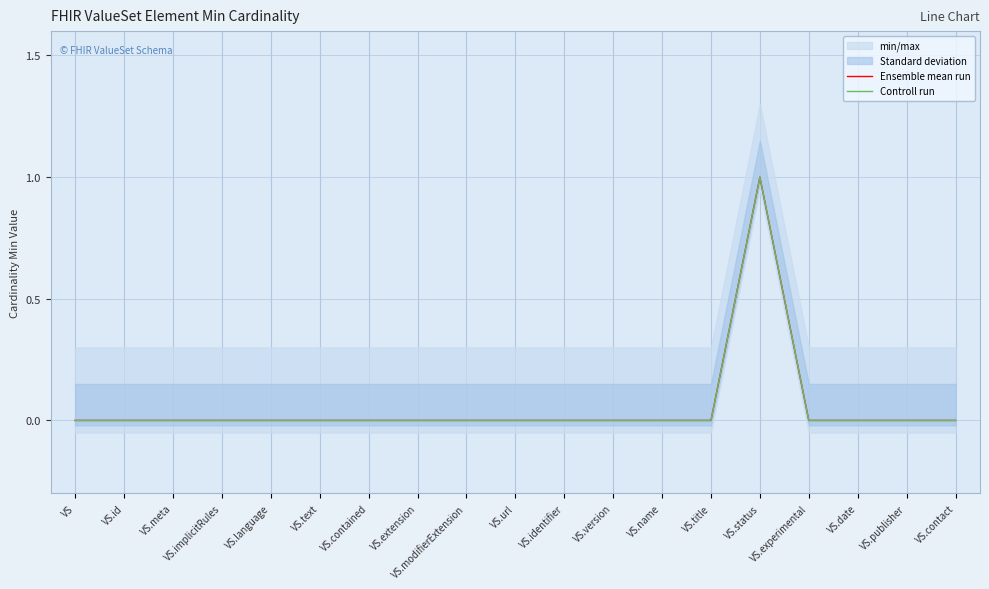

Which series has the largest range (max minus min)?

Ensemble mean run